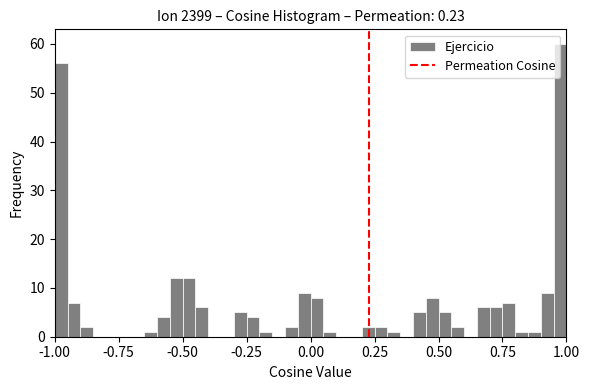

Read against the x-axis, roughly where is the centre of the tallest bar?

1.00